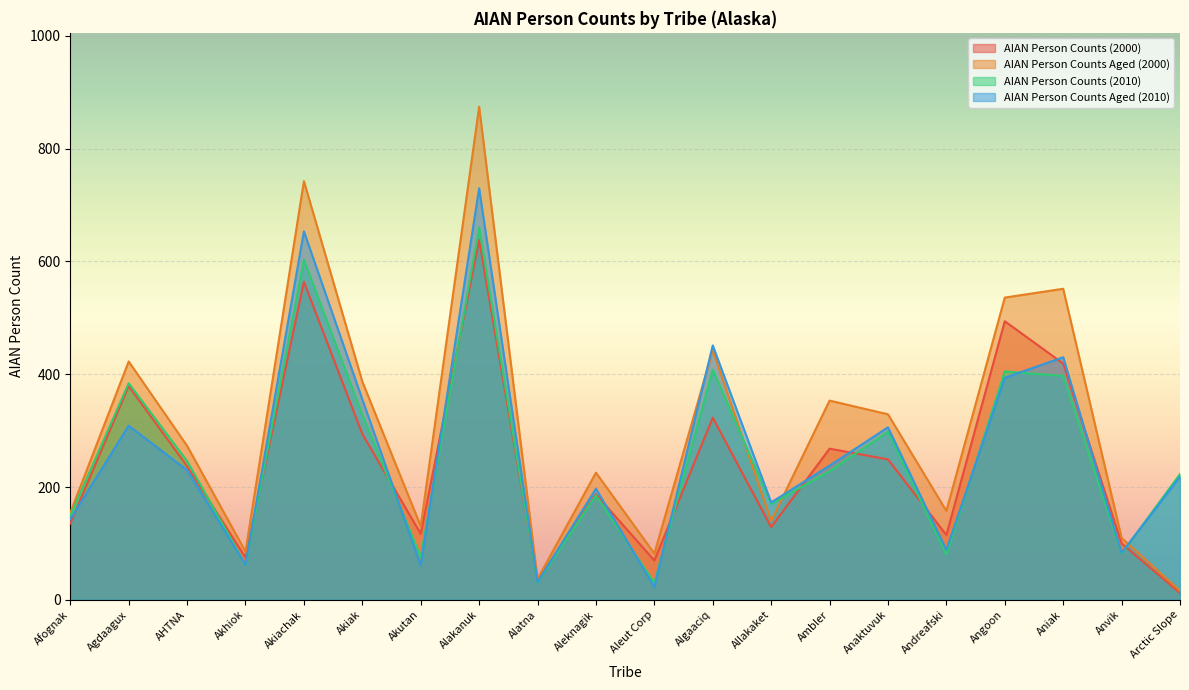

How many values in the AIAN Person Counts Aged (2010) series exceed 229?

10